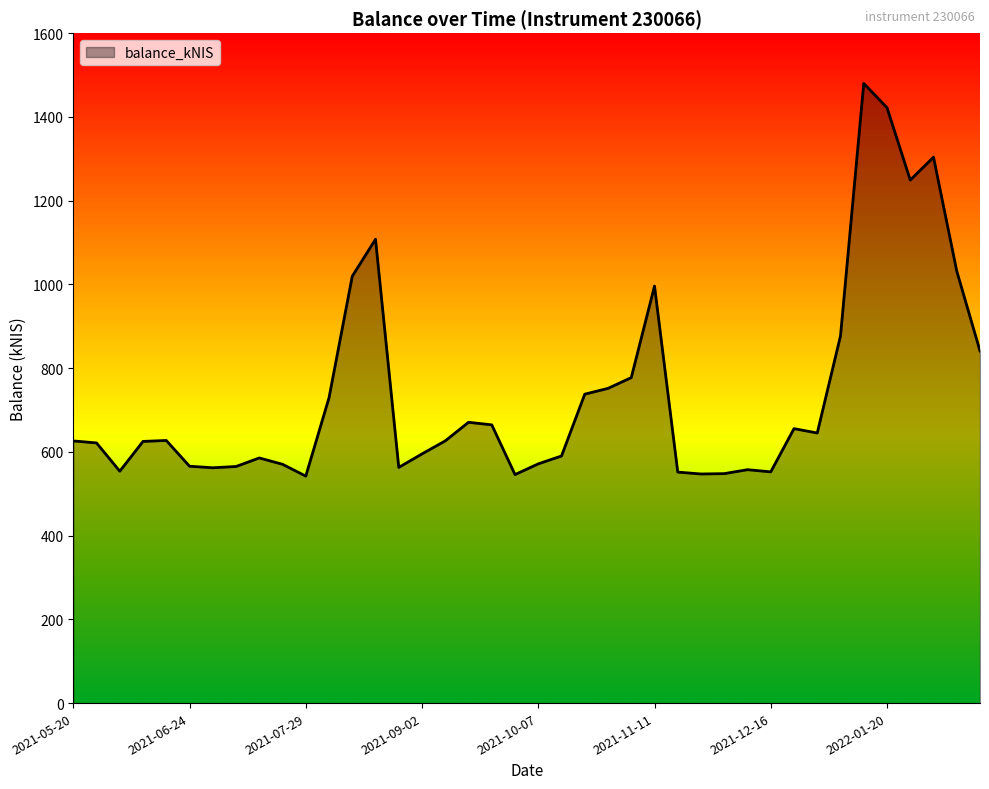

What is the difference between the maximum and minimum values?

937.8